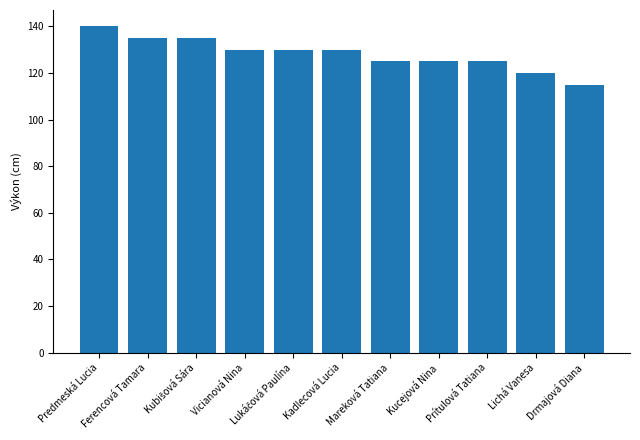

What is the difference between the maximum and minimum values?

25